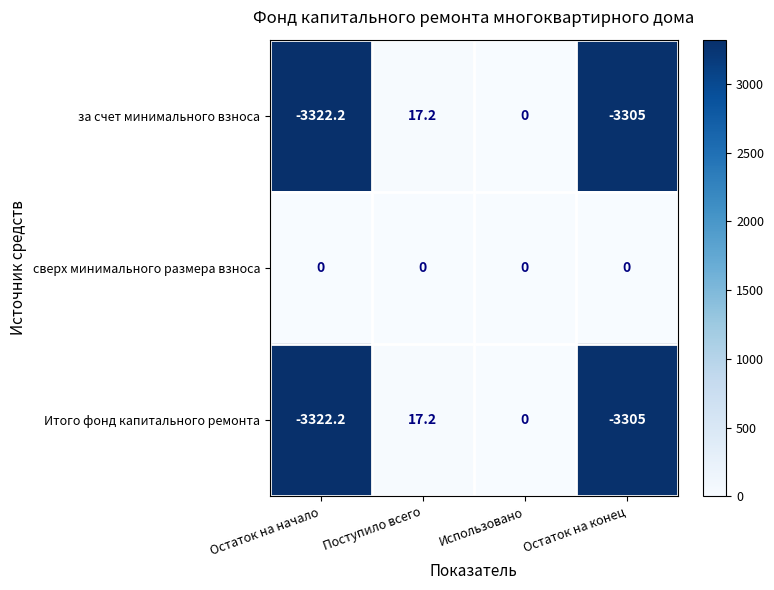

True or false: Итого фонд капитального ремонта has a value of -3305.0 at Остаток на конец.

True